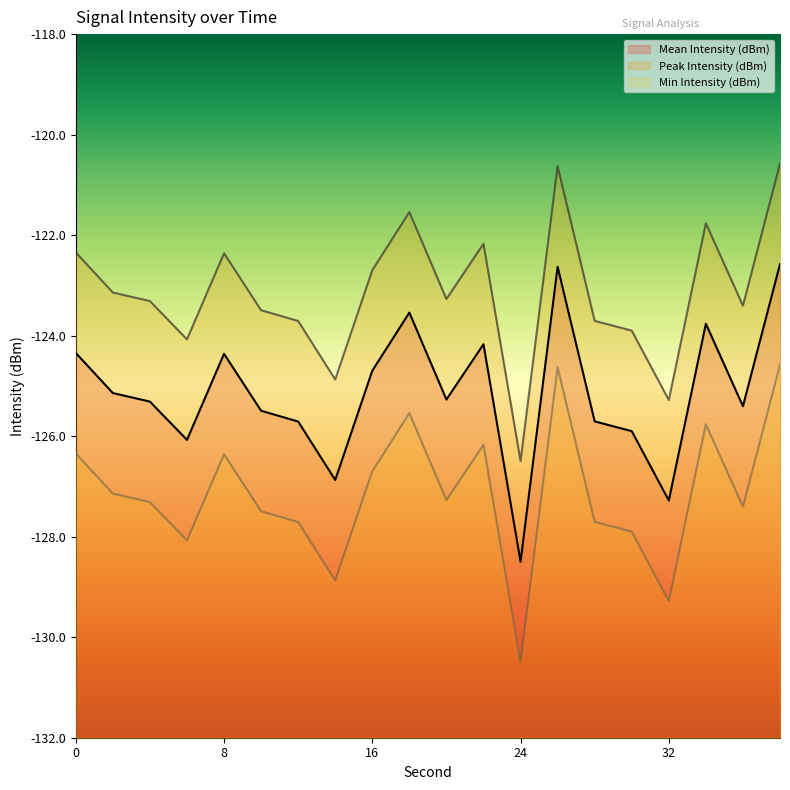

Is it true that Mean Intensity (dBm) equals -126.9 at 14?

True